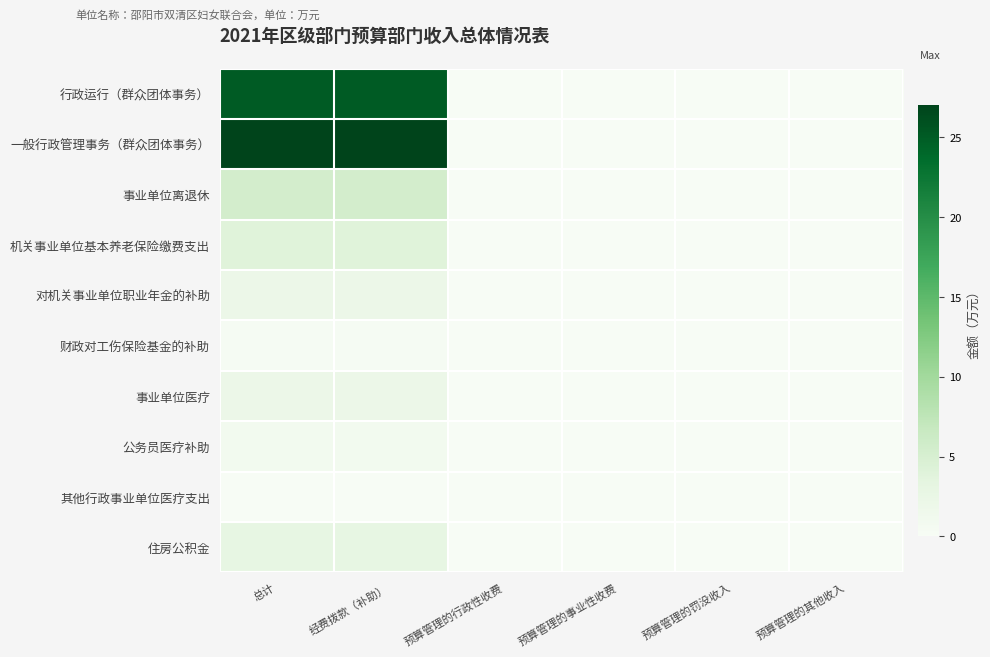

At how many categories does at least one series exceed 24?

2